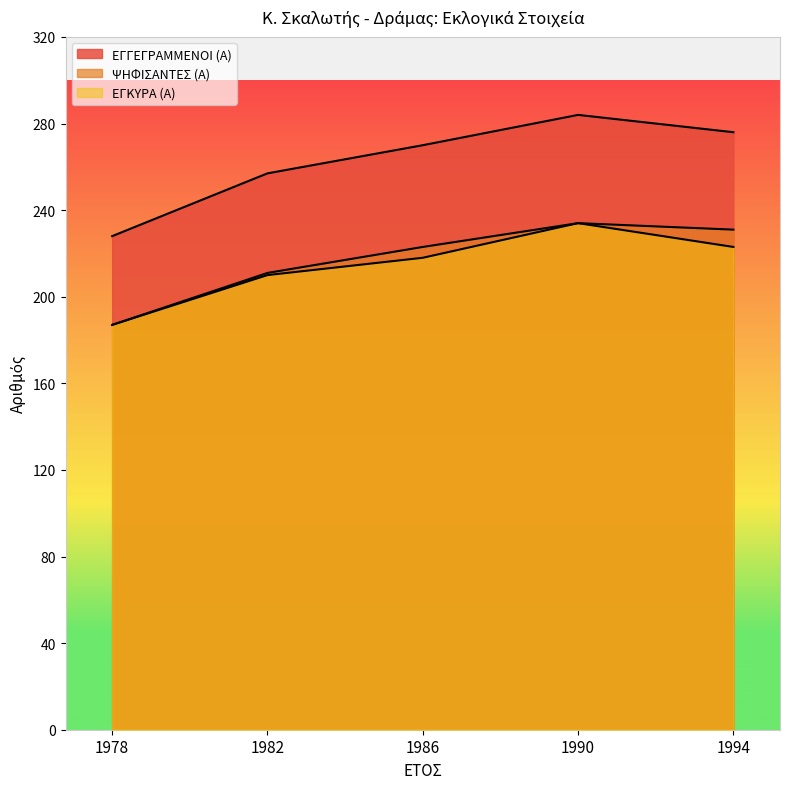

How many data points in ΕΓΓΕΓΡΑΜΜΕΝΟΙ (Α) are less than 270?

2